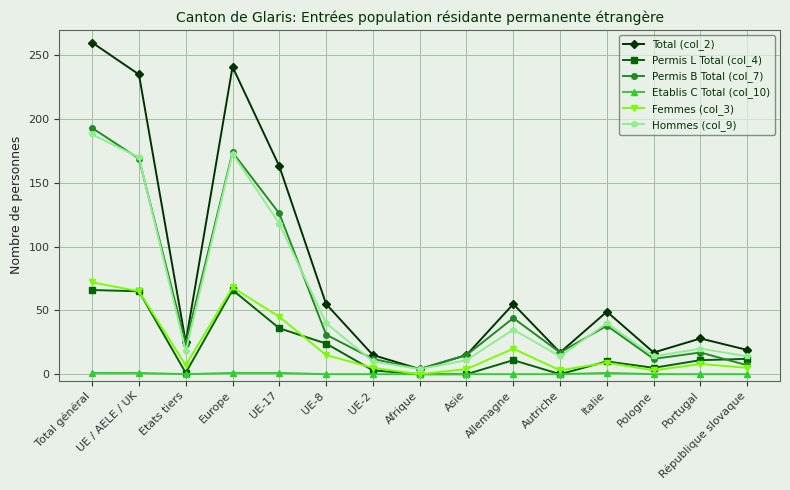

What value does the Hommes (col_9) series have at UE-8, to the nearest 10?

40